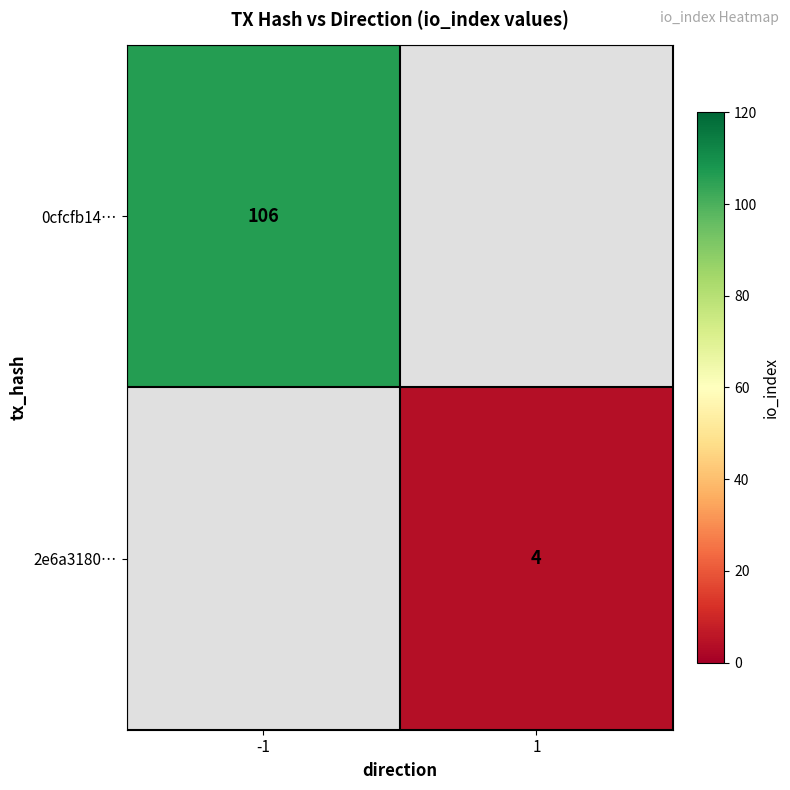

At how many categories does at least one series exceed 28?

1